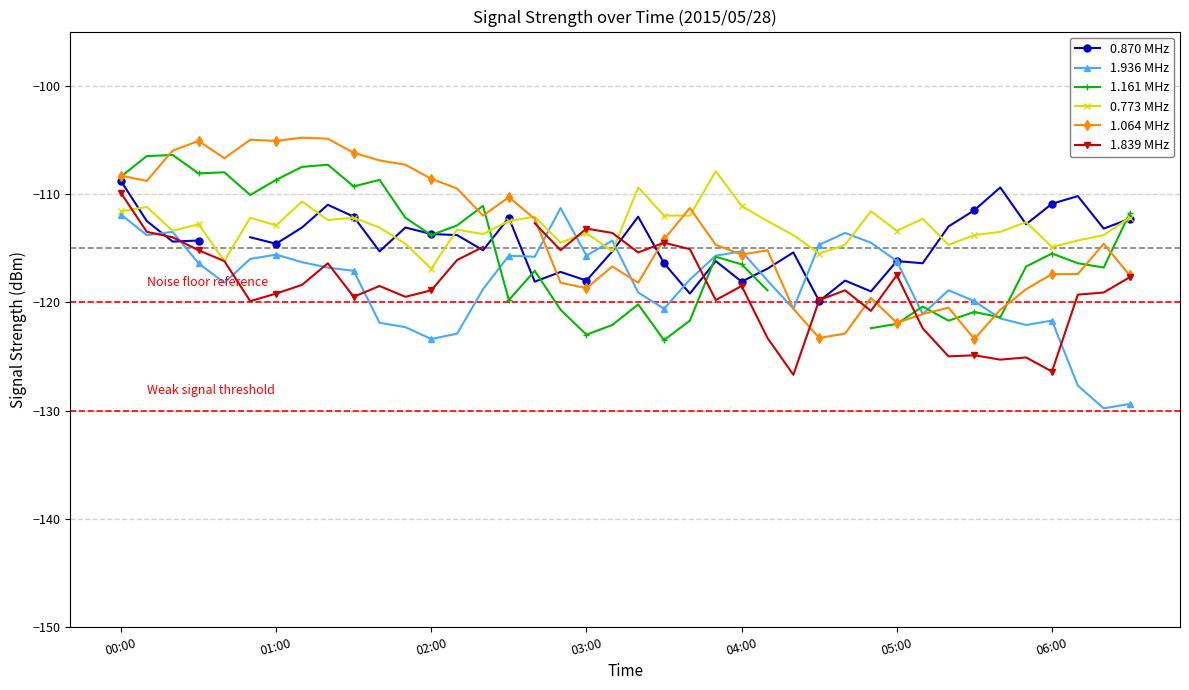

How many lines are shown in the chart?

6